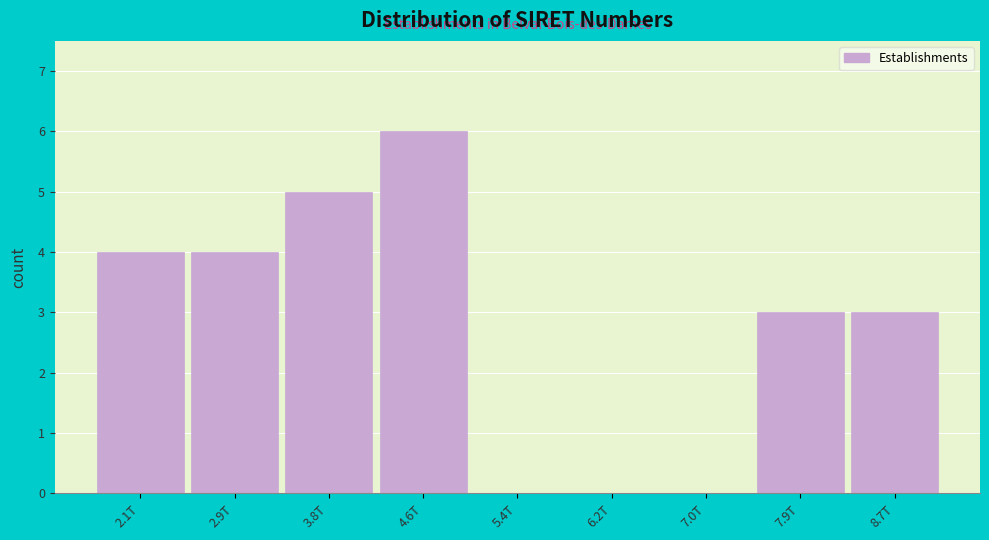

Reading left to right, list all the values displayed in this chart.

2.1T=4	2.9T=4	3.8T=5	4.6T=6	5.4T=0	6.2T=0	7.0T=0	7.9T=3	8.7T=3